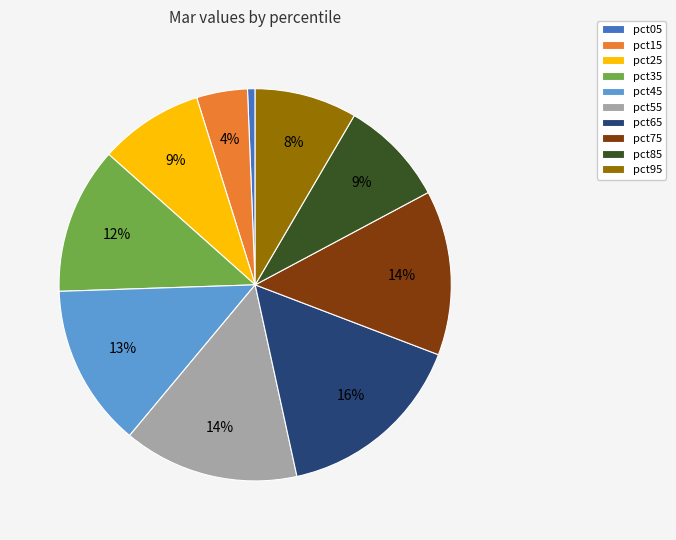

Combined, do pct65 and pct75 account for over 50%?

No